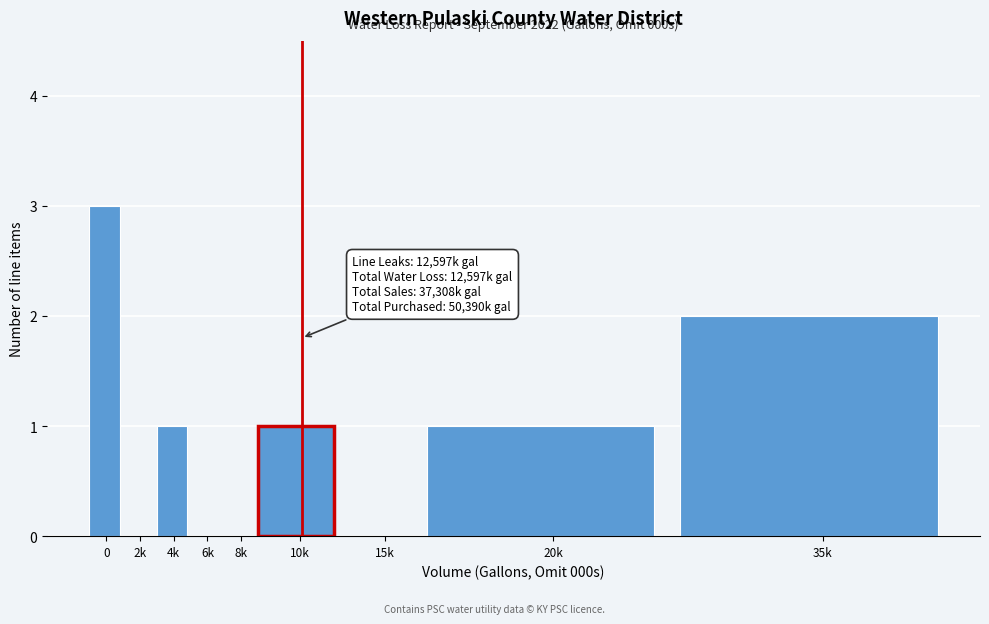

Reading left to right, what are all the values shown in this chart?

0=3	2k=0	4k=1	6k=0	8k=0	10k=1	15k=0	20k=1	35k=2